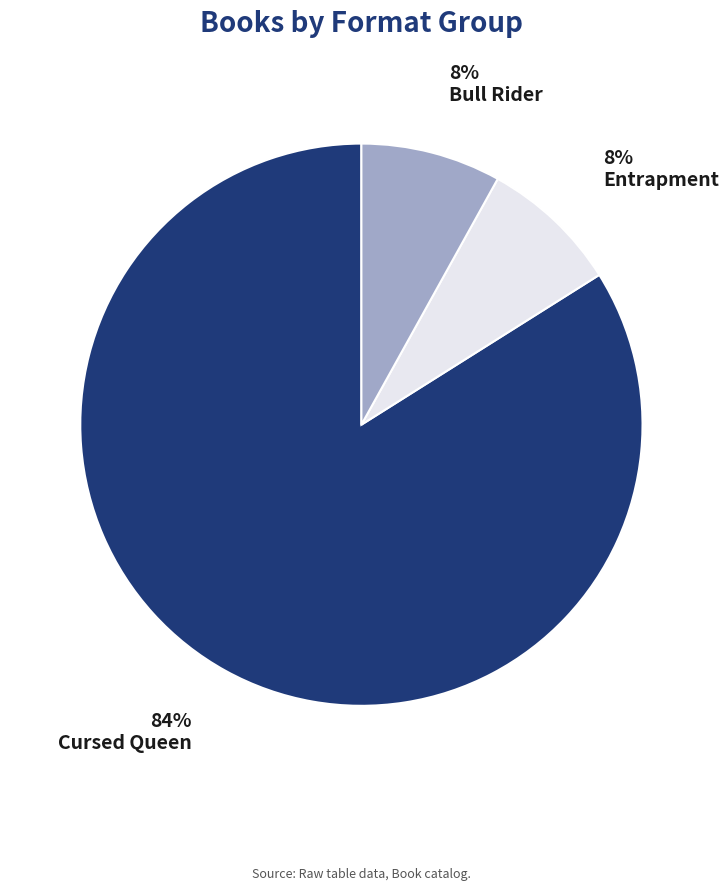

Count the number of slices in the pie.

3